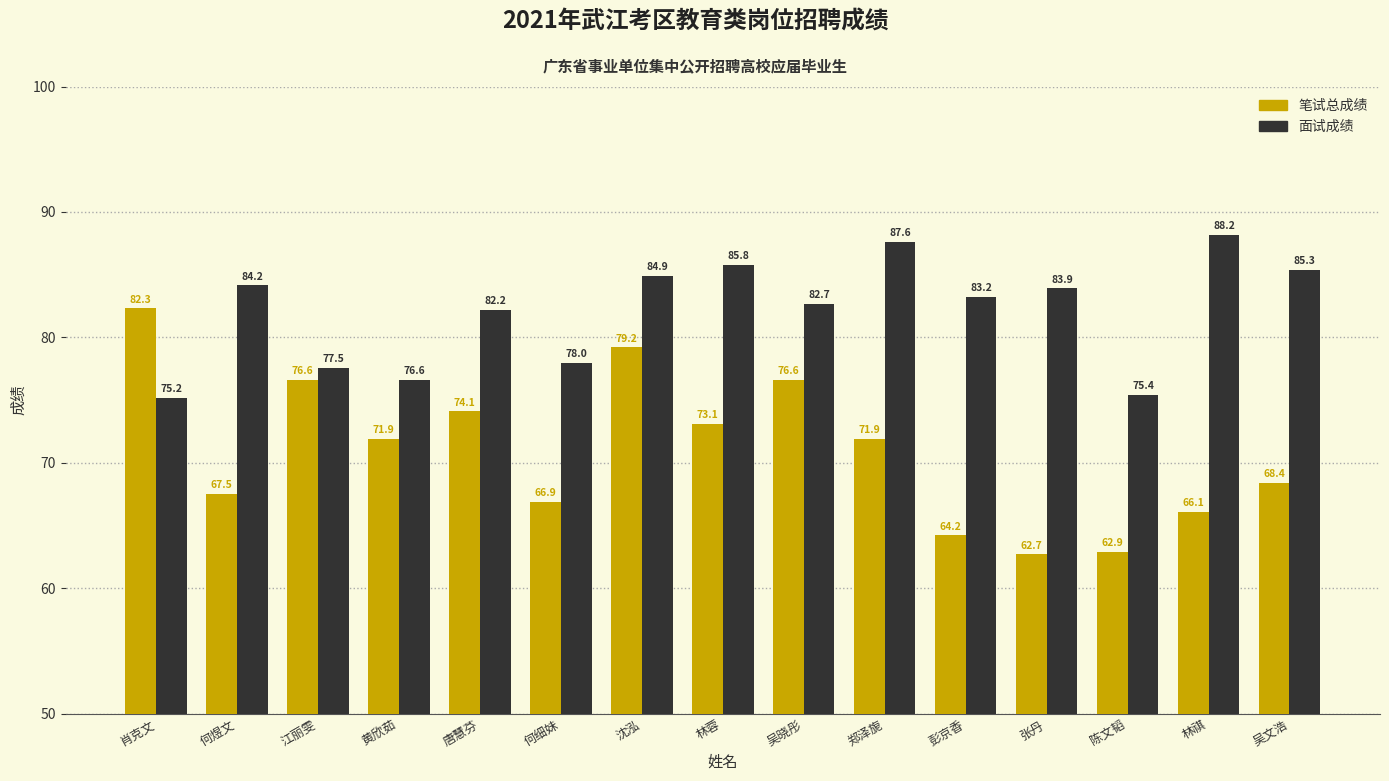

What is the average value of the 面试成绩 series?

82.0